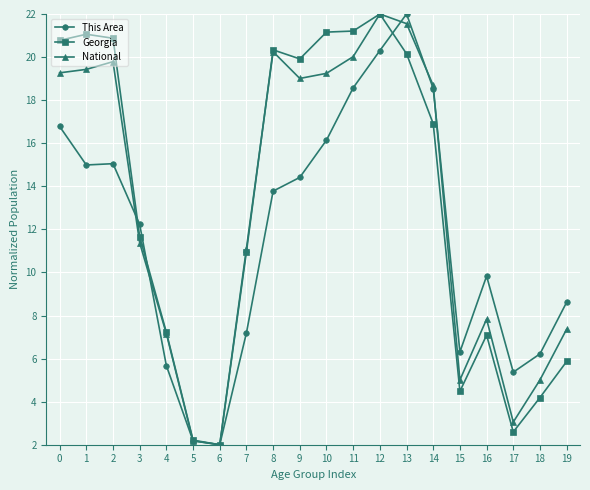

Between 1 and 15, which series saw the biggest shift?

Georgia